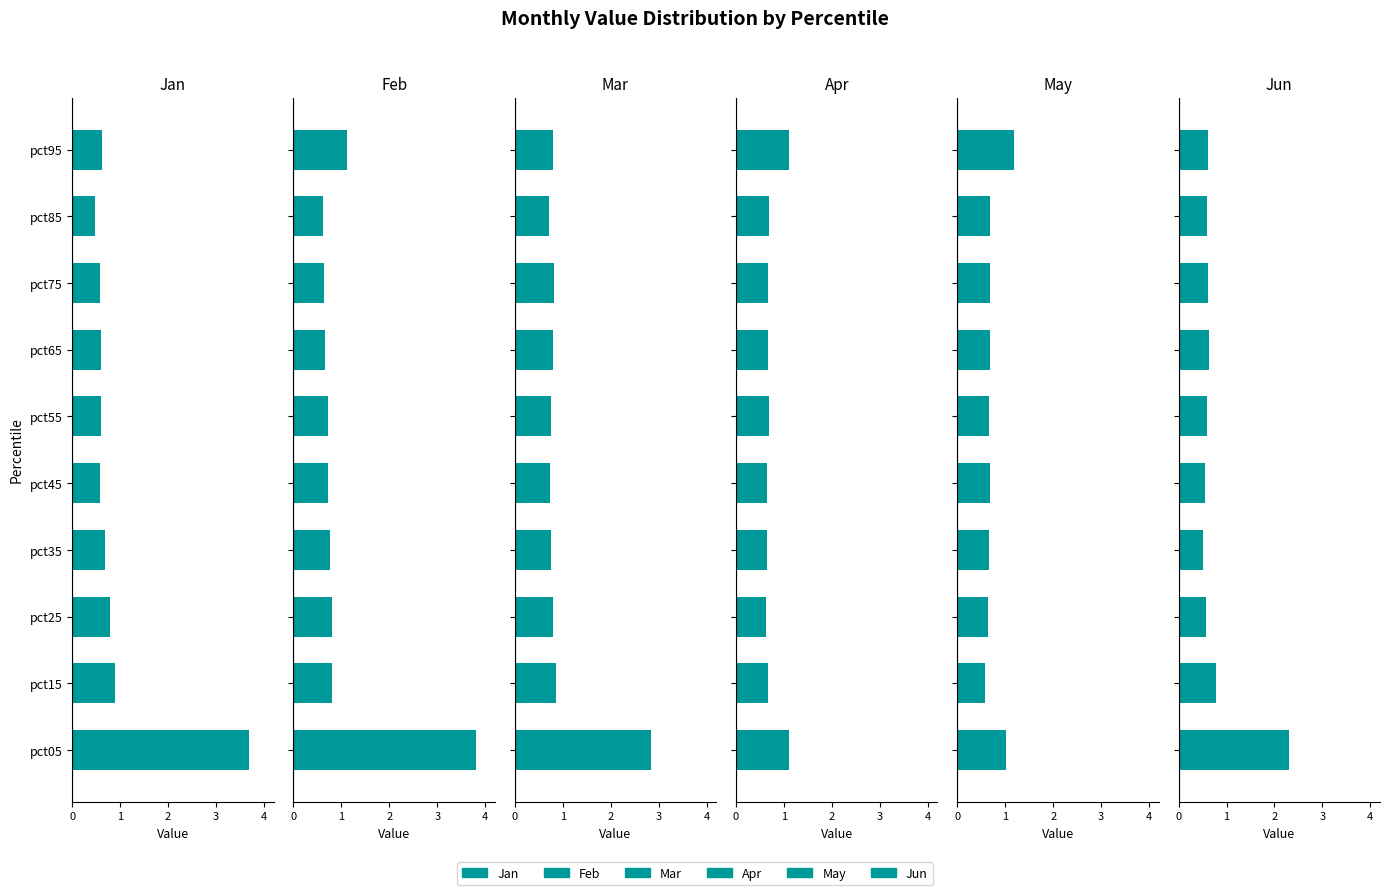

What is the minimum value for May?

0.6